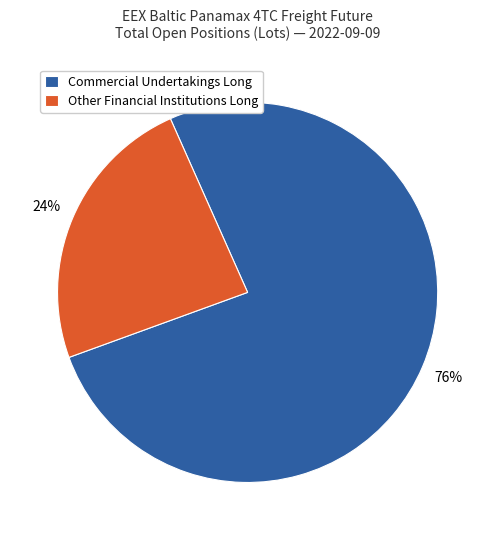

Is there any slice that represents more than half of the pie?

Yes